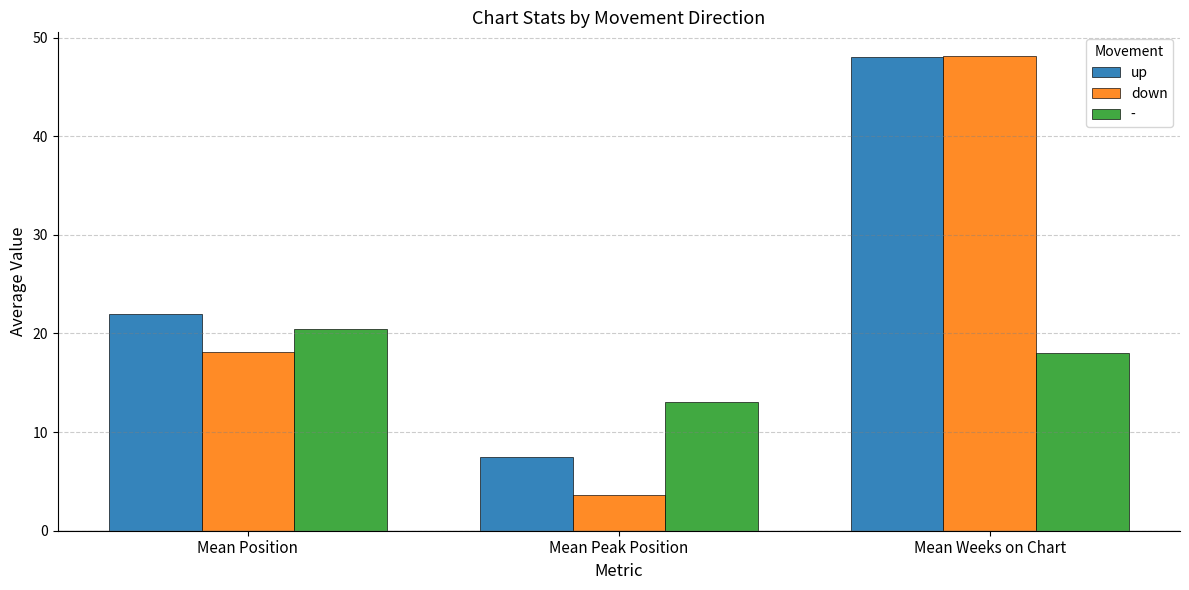

List the labels in order of - value, largest first.

Mean Position, Mean Weeks on Chart, Mean Peak Position